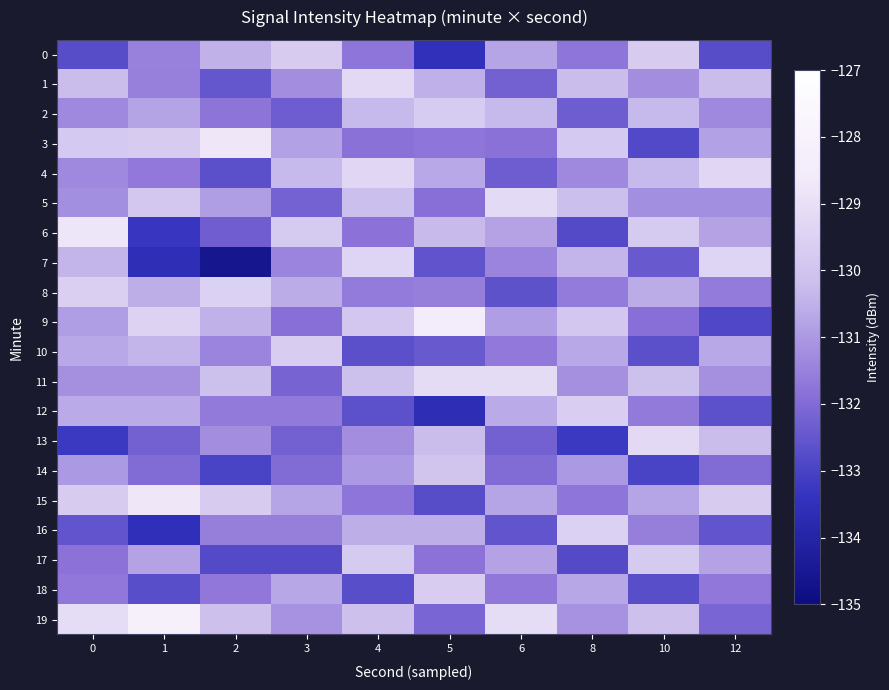

Which series has the largest range (max minus min)?

7